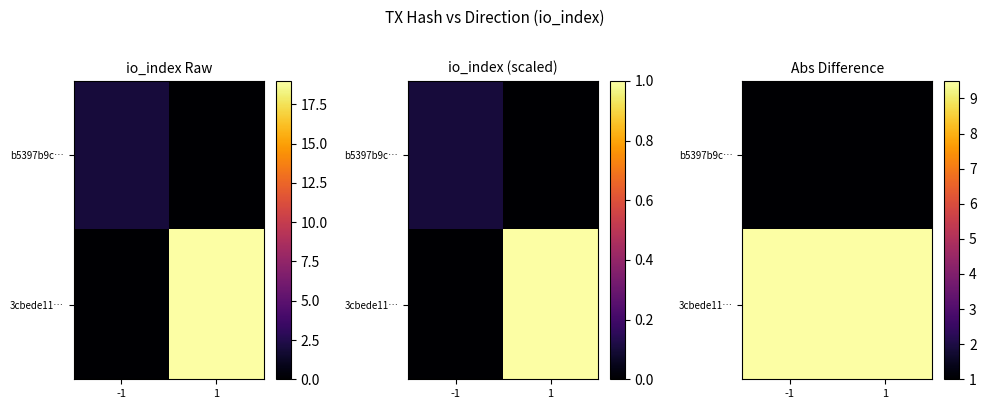

What is the sum of all b5397b9c… values?

2.0